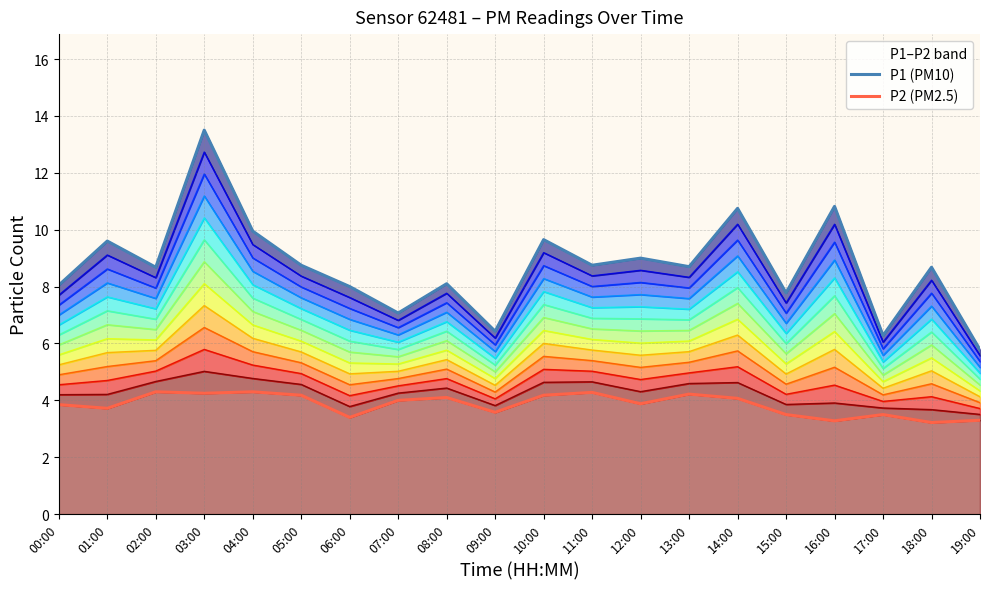

At which label is P2 (PM2.5) closest to 3?

18:00